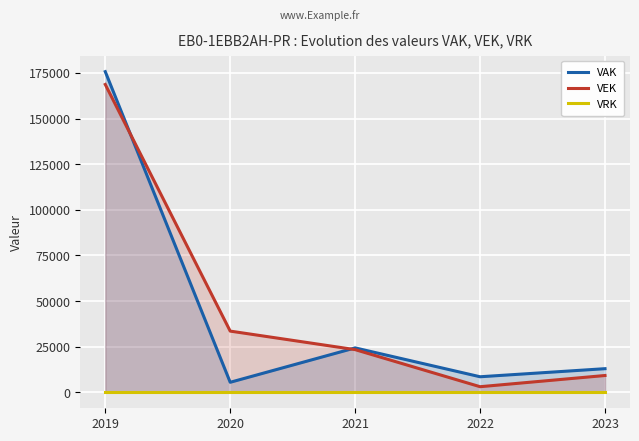

Which series changed the most between 2021 and 2022?

VEK